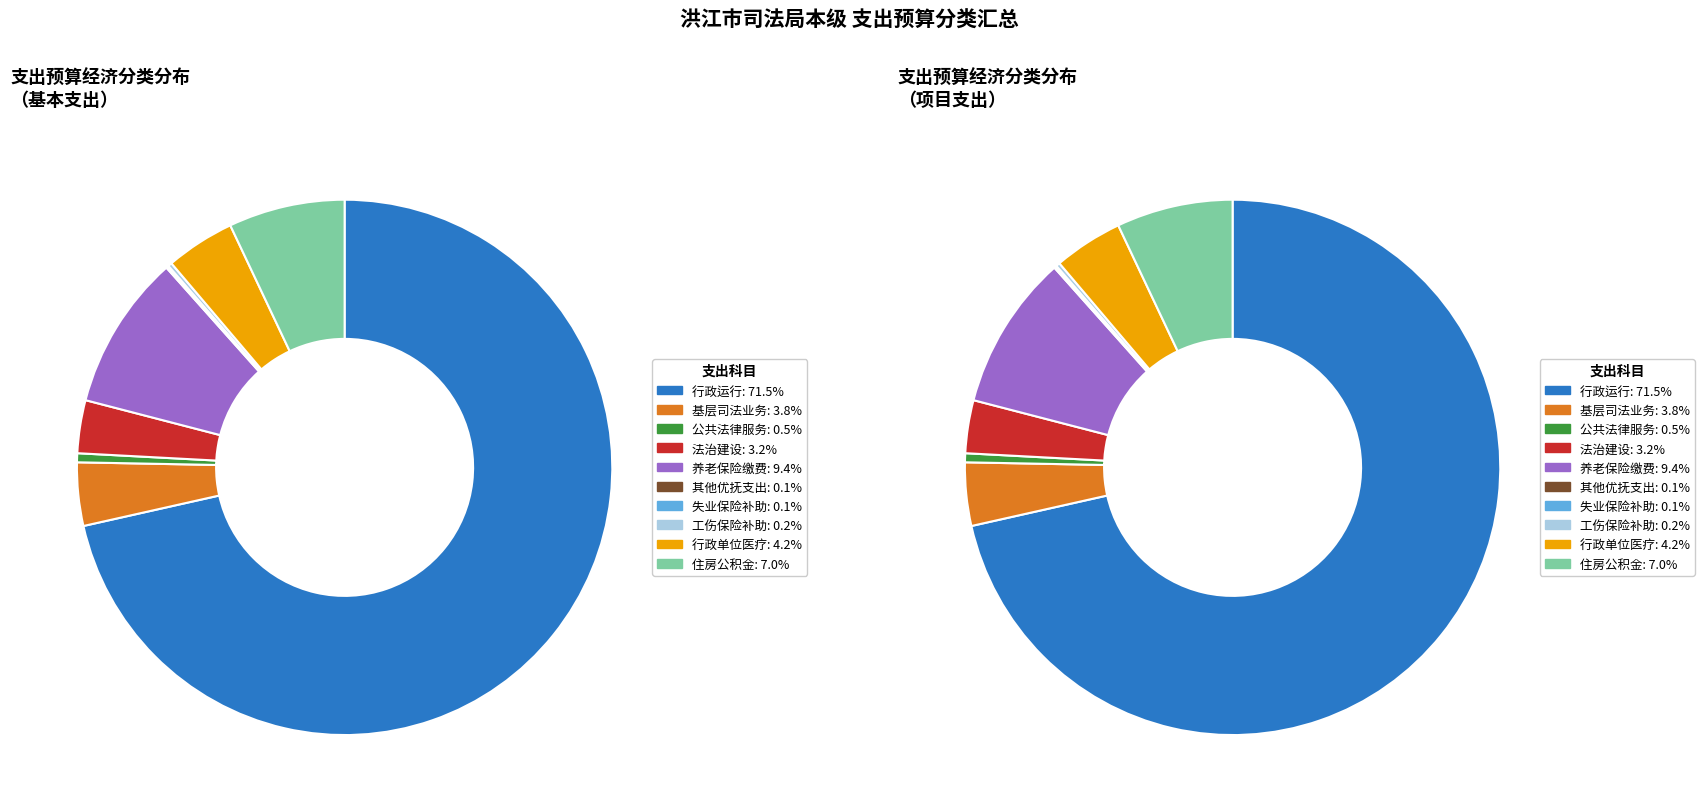

Rank the categories by value from highest to lowest.

行政运行, 机关事业单位基本养老保险缴费支出, 住房公积金, 行政单位医疗, 基层司法业务, 法治建设, 公共法律服务, 财政对工伤保险基金的补助, 其他优抚支出, 财政对失业保险基金的补助